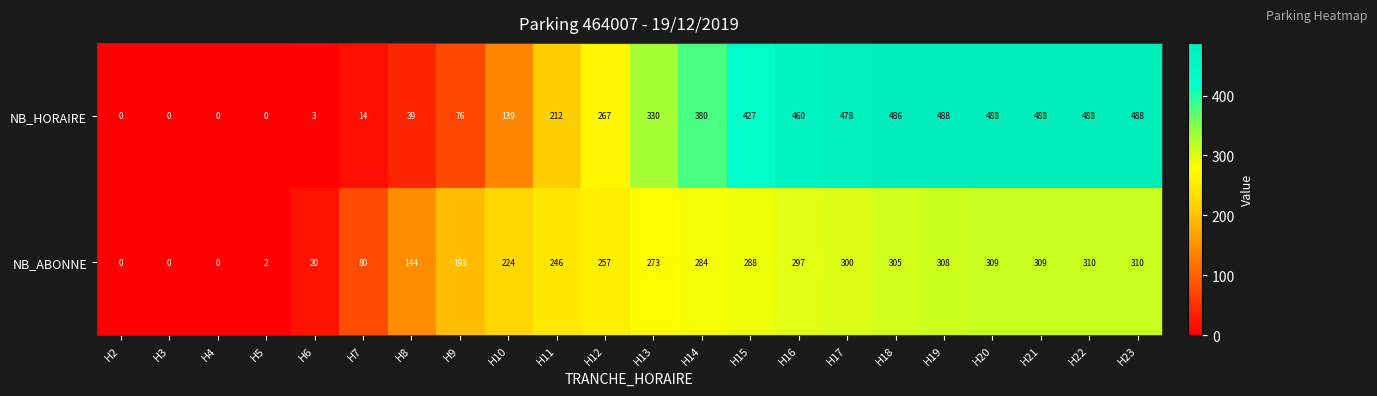

List the series in order of their peak value, lowest first.

NB_ABONNE, NB_HORAIRE